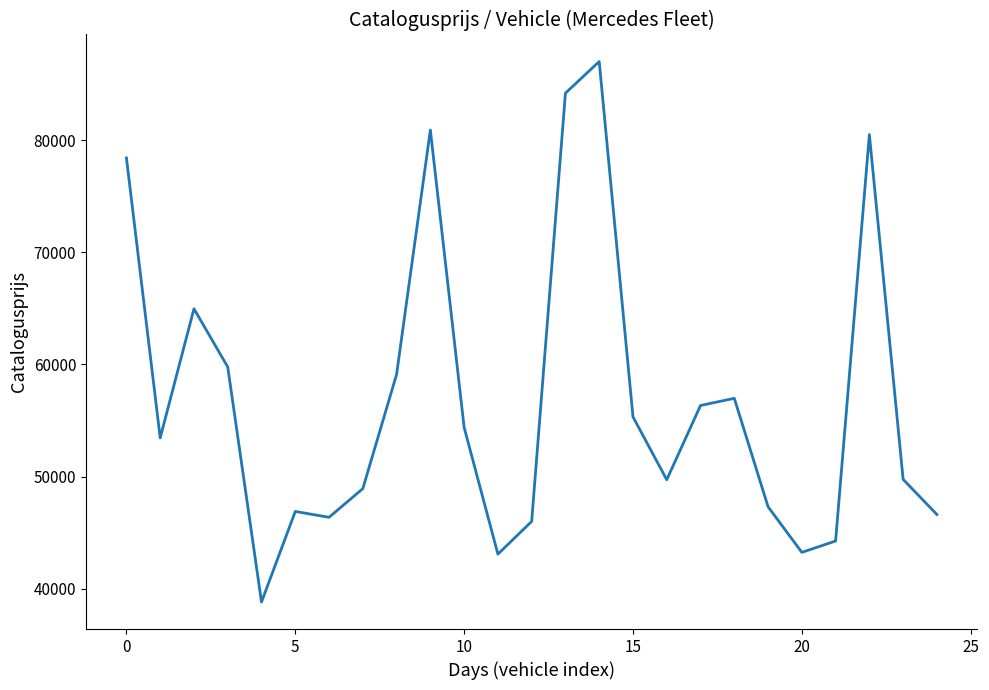

How many values are below 53445?

12